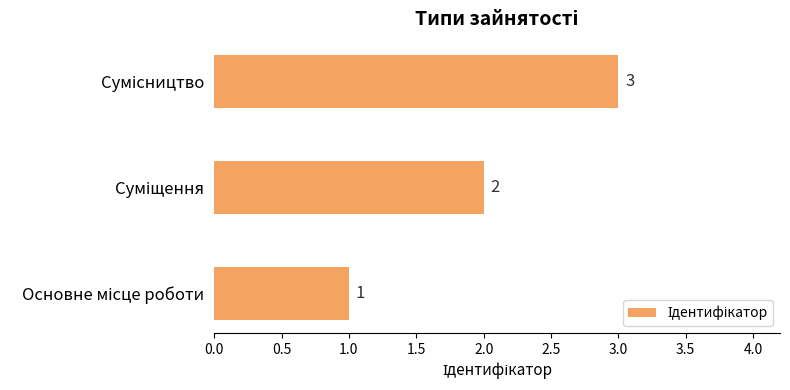

How many data points does each series have?

3